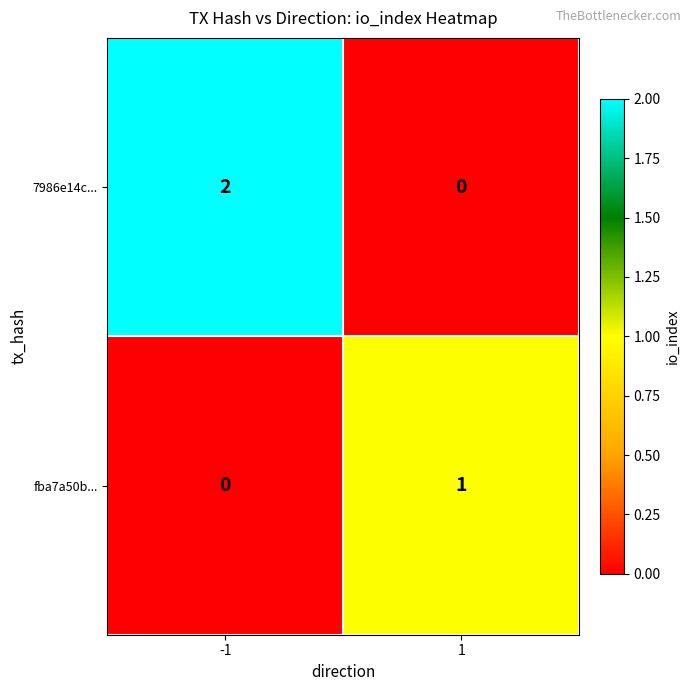

Is the value of fba7a50b... at 1 greater than the value of 7986e14c... at 1?

Yes